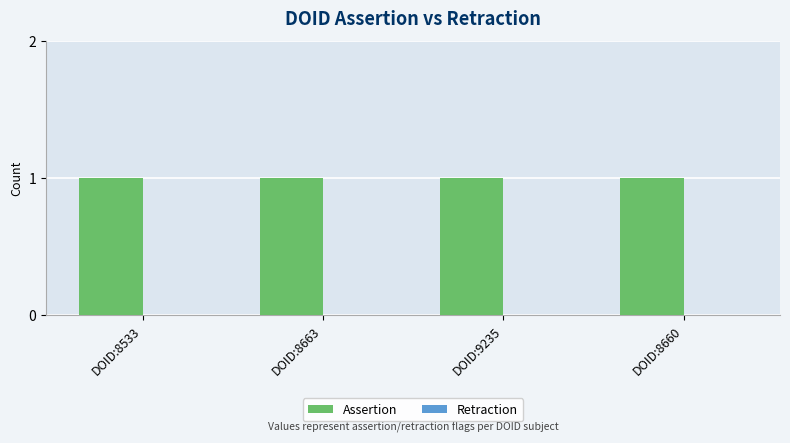

Which series has the largest range (max minus min)?

Assertion